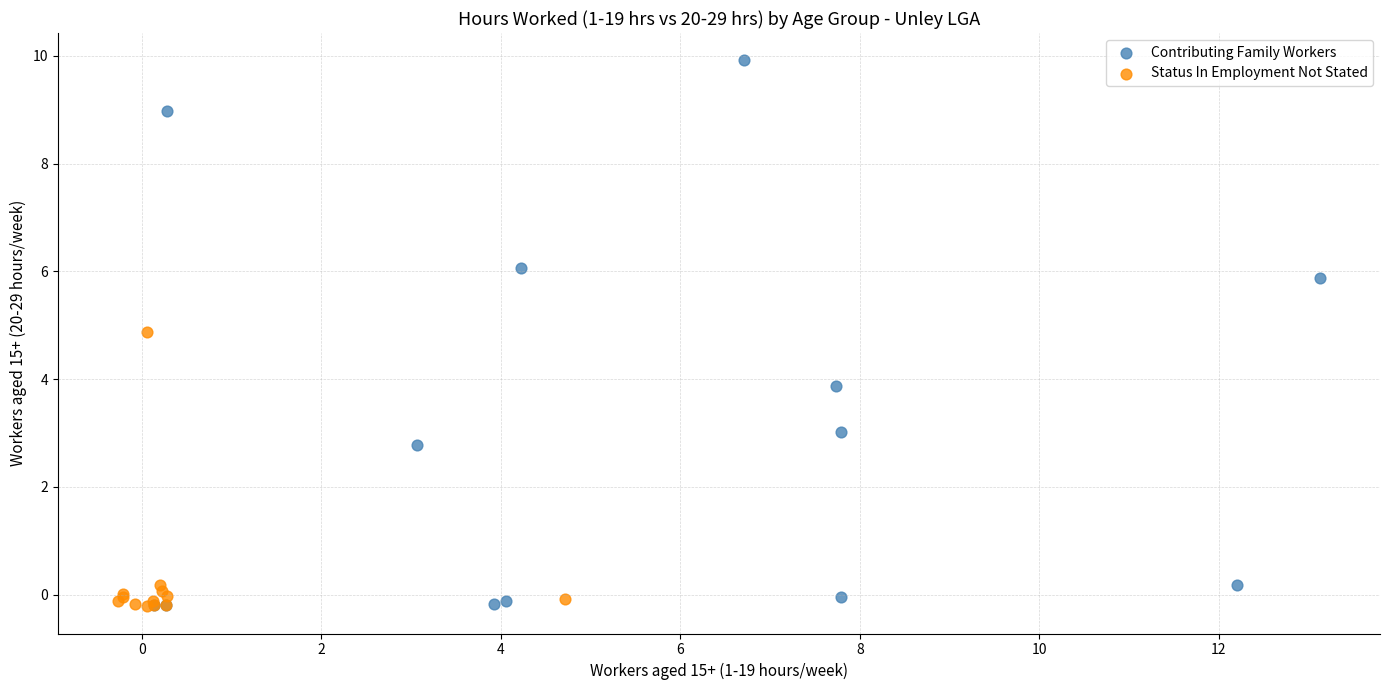

Which series contains the highest Y value?

Contributing Family Workers